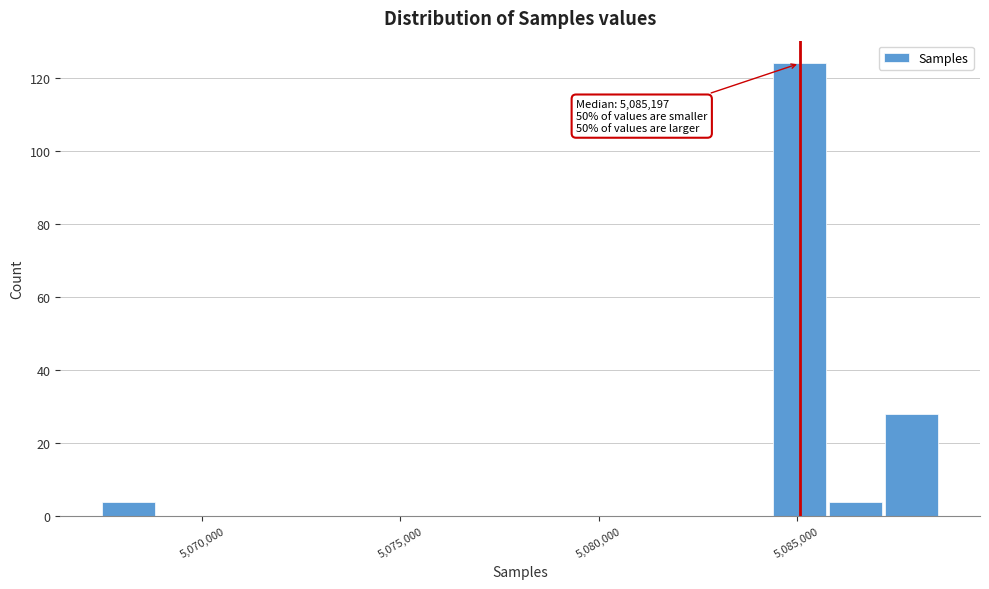

Around what value on the x-axis is the tallest bar? Give the approximate position of its centre, as read against the axis.

5085000